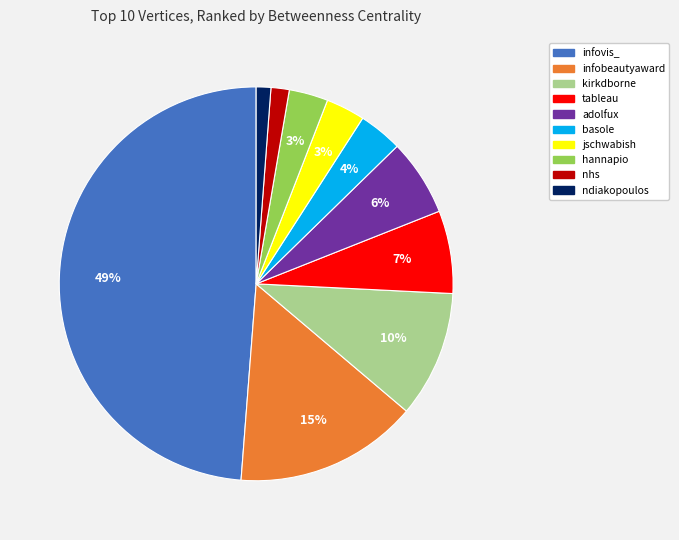

Between infobeautyaward and jschwabish, which is larger?

infobeautyaward